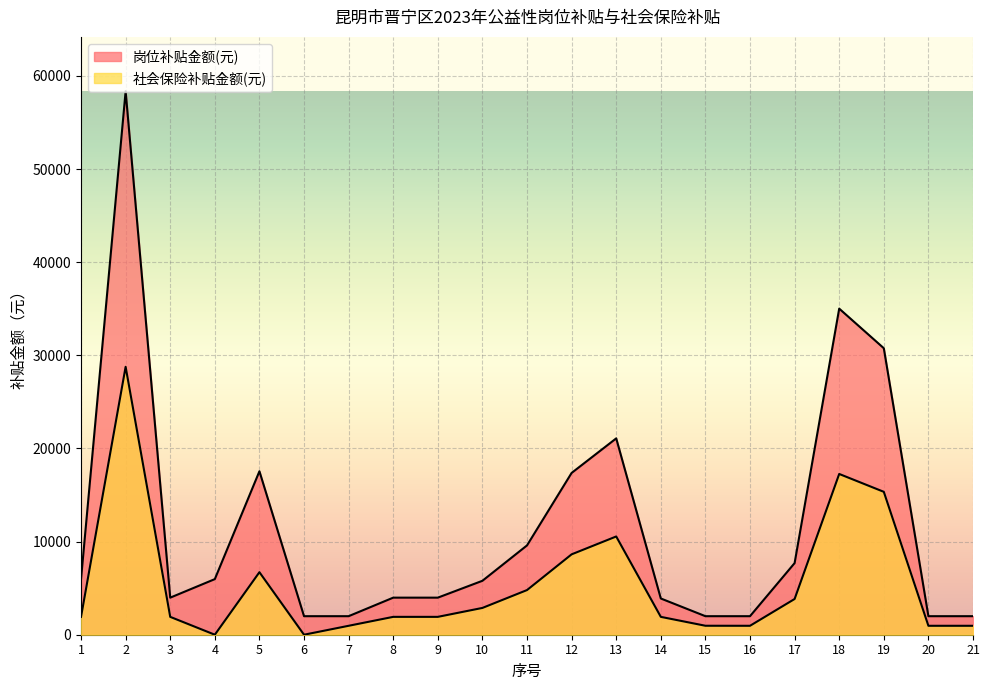

At which category does the chart reach its minimum across all series?

4